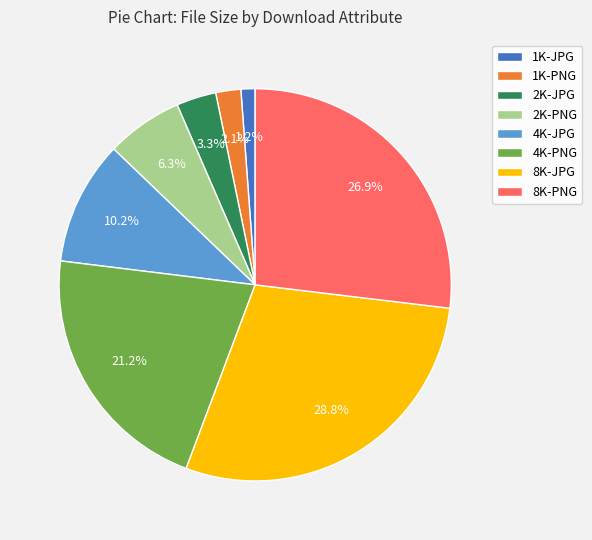

What percentage is the 2K-JPG slice, to the nearest percent?

3%